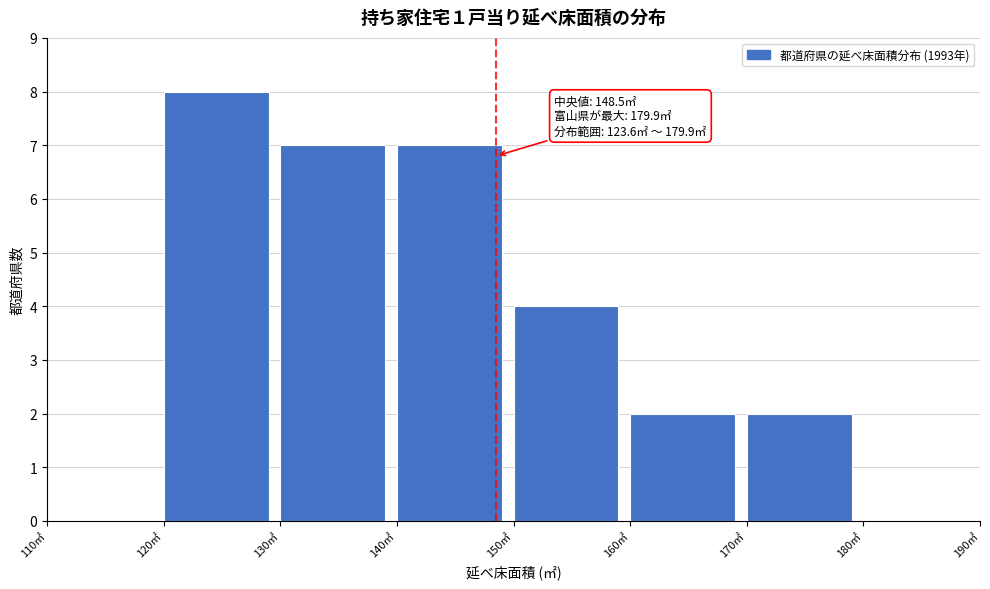

Which range on the x-axis has the tallest bar?

120 to 130